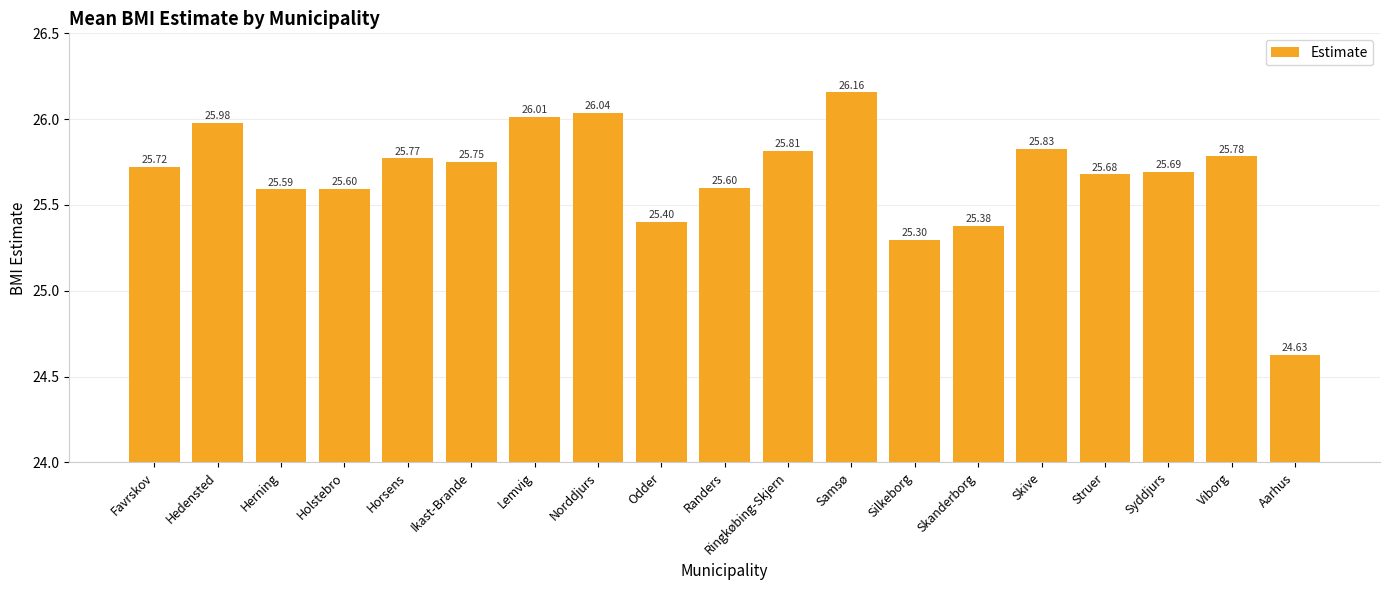

What is the sum of all values?

487.7